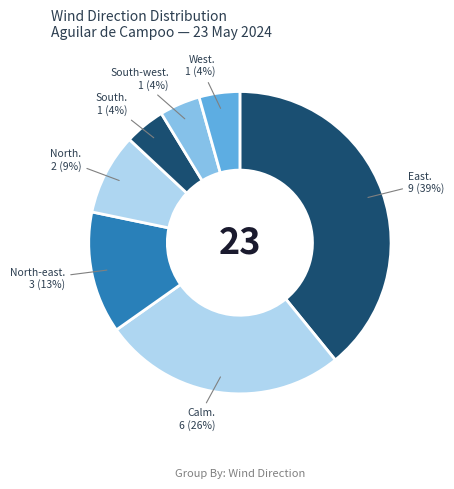

Is there any slice that represents more than half of the pie?

No